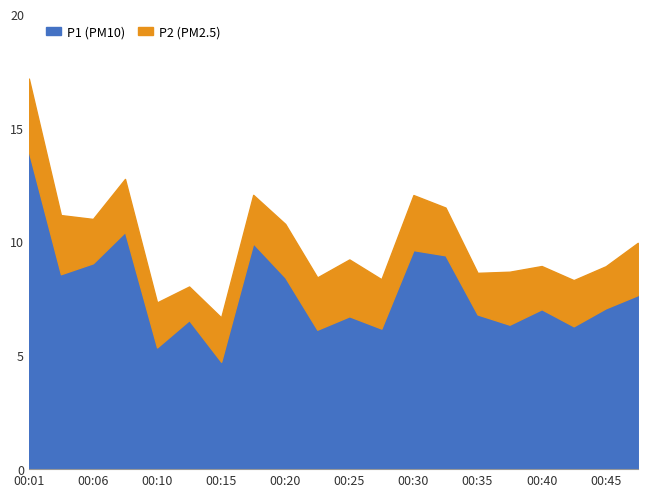

What is the lowest value of the P2 series?

1.5